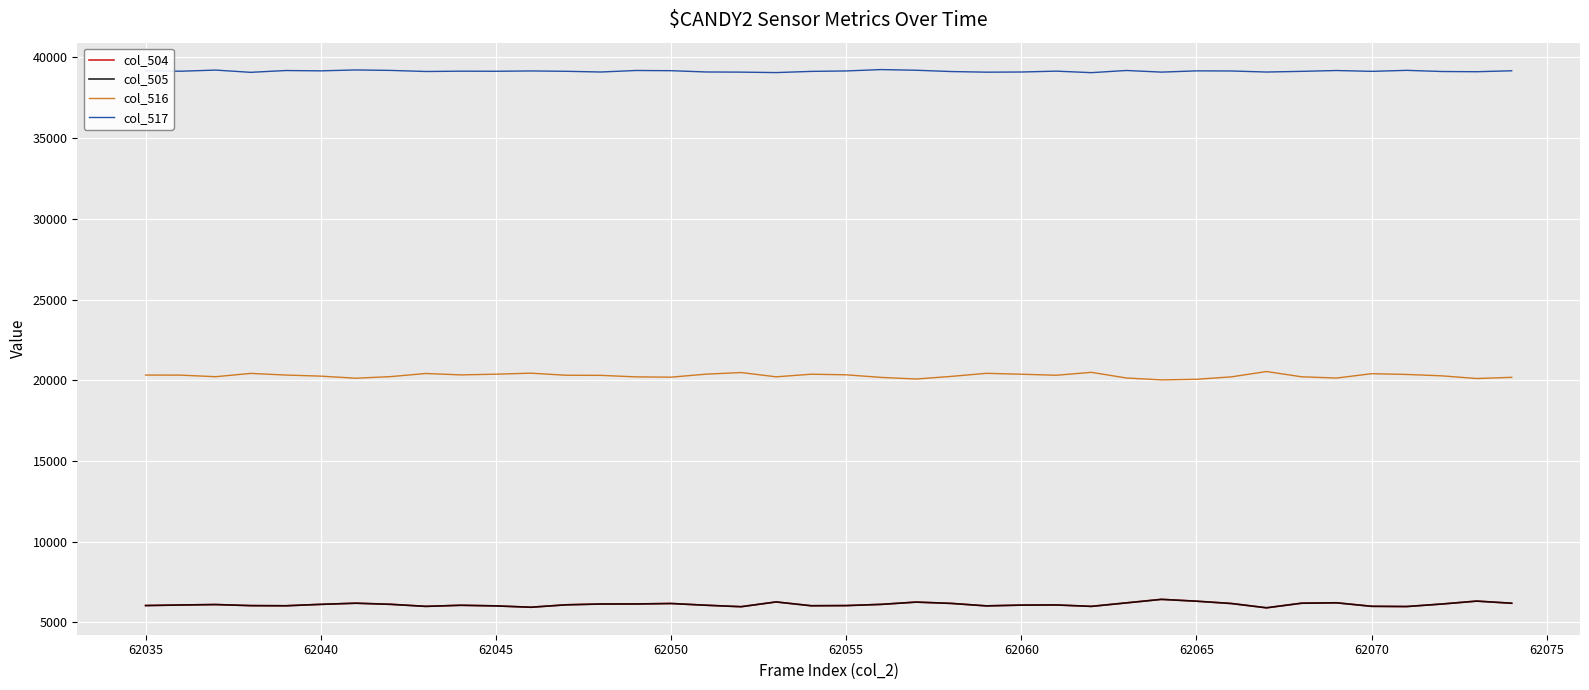

Is this an area chart (filled region under the line)?

No